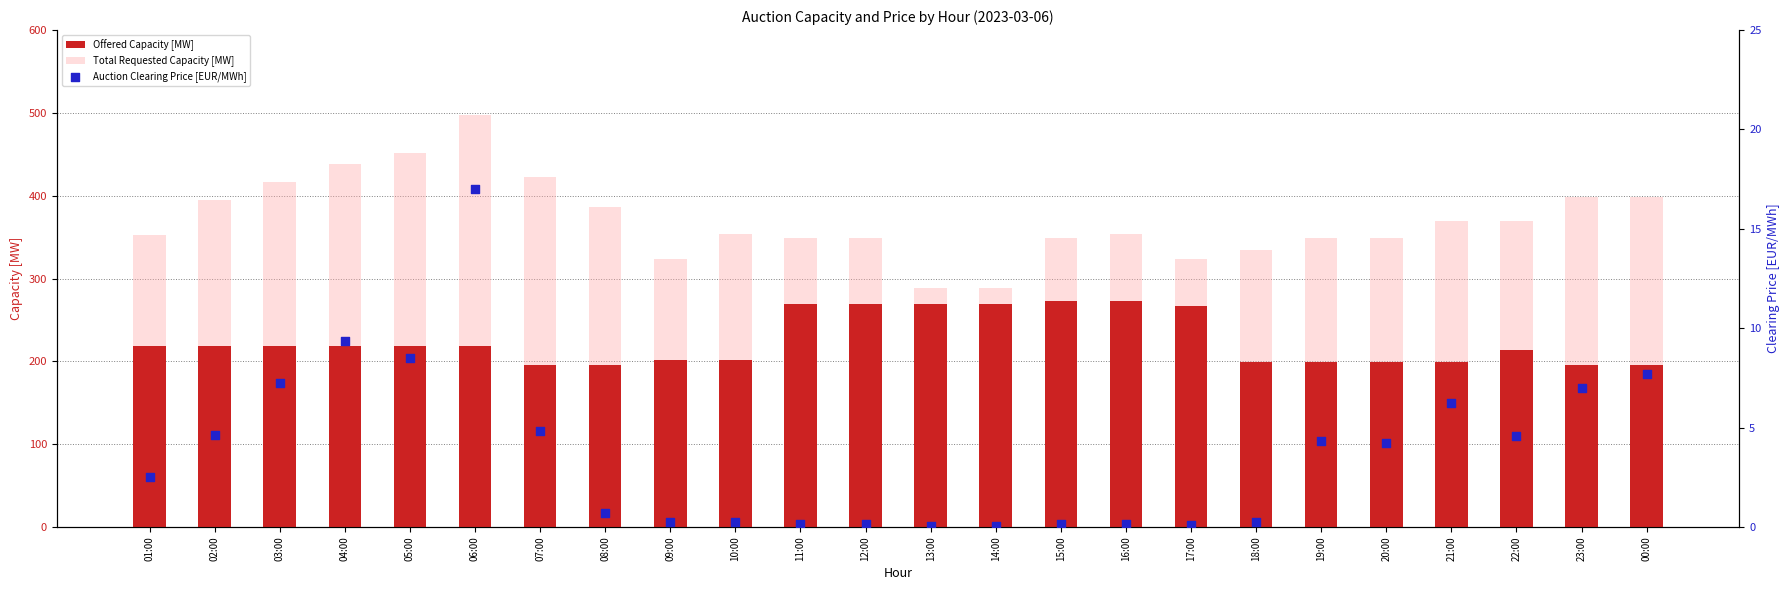

What are all the series names shown in the legend?

Offered Capacity [MW], Total Requested Capacity [MW], Auction Clearing Price [EUR/MWh]